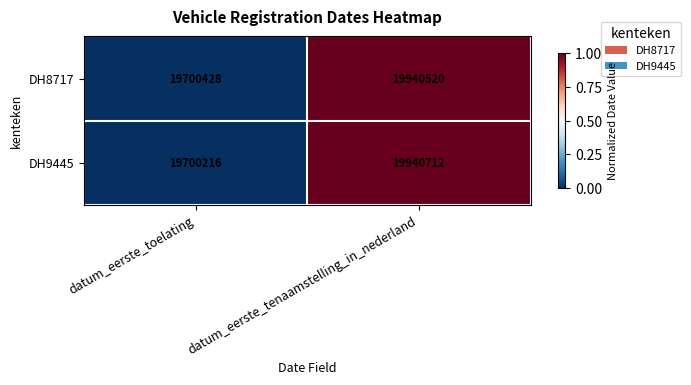

At which category is the sum across all series the highest?

datum_eerste_tenaamstelling_in_nederland